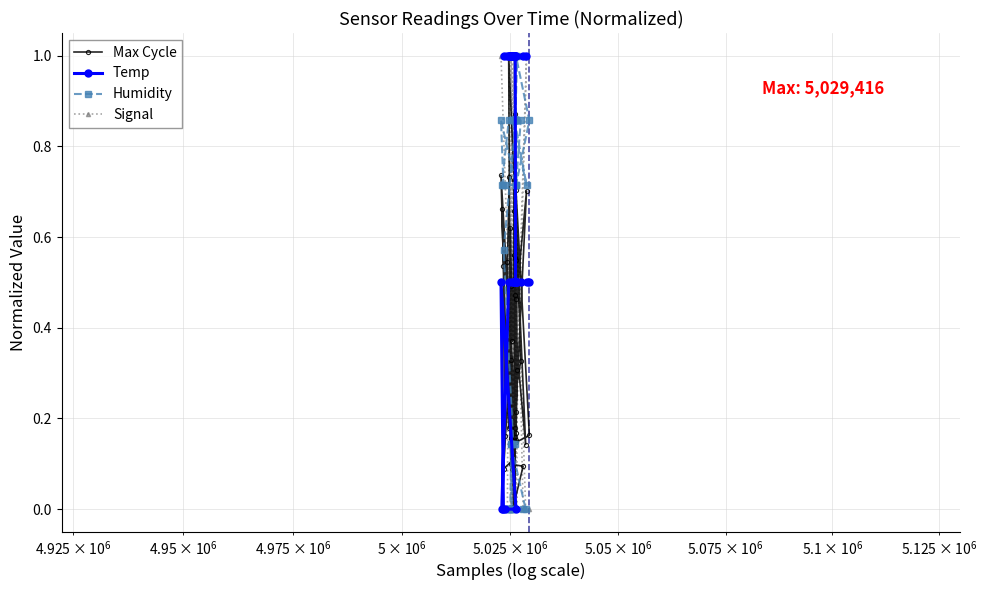

What is the highest value of the Signal series?

1.0